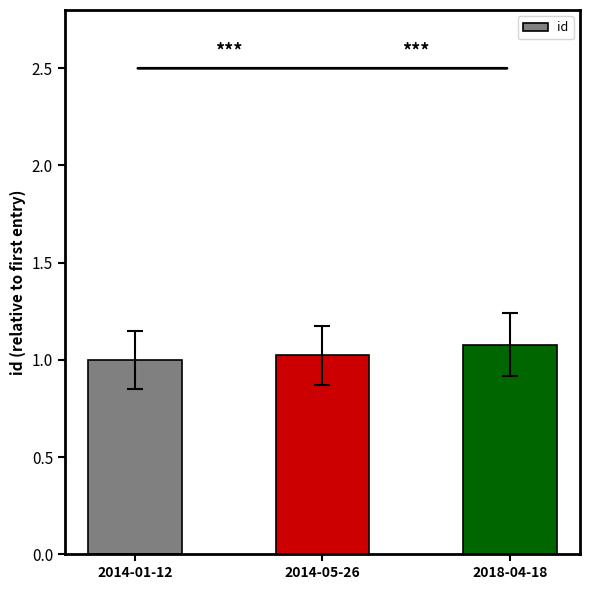

What is the ratio of the value at 2018-04-18 to the value at 2014-05-26?

1.1